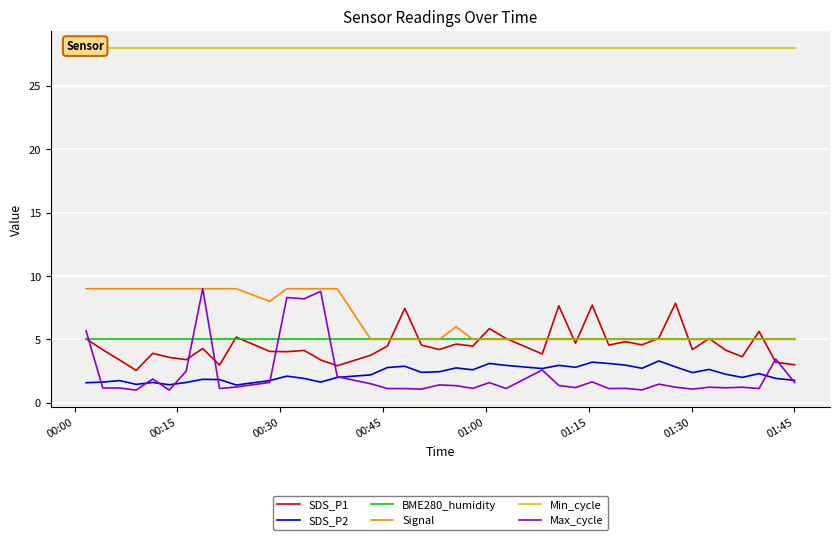

What is the average value of the Signal series?

6.5